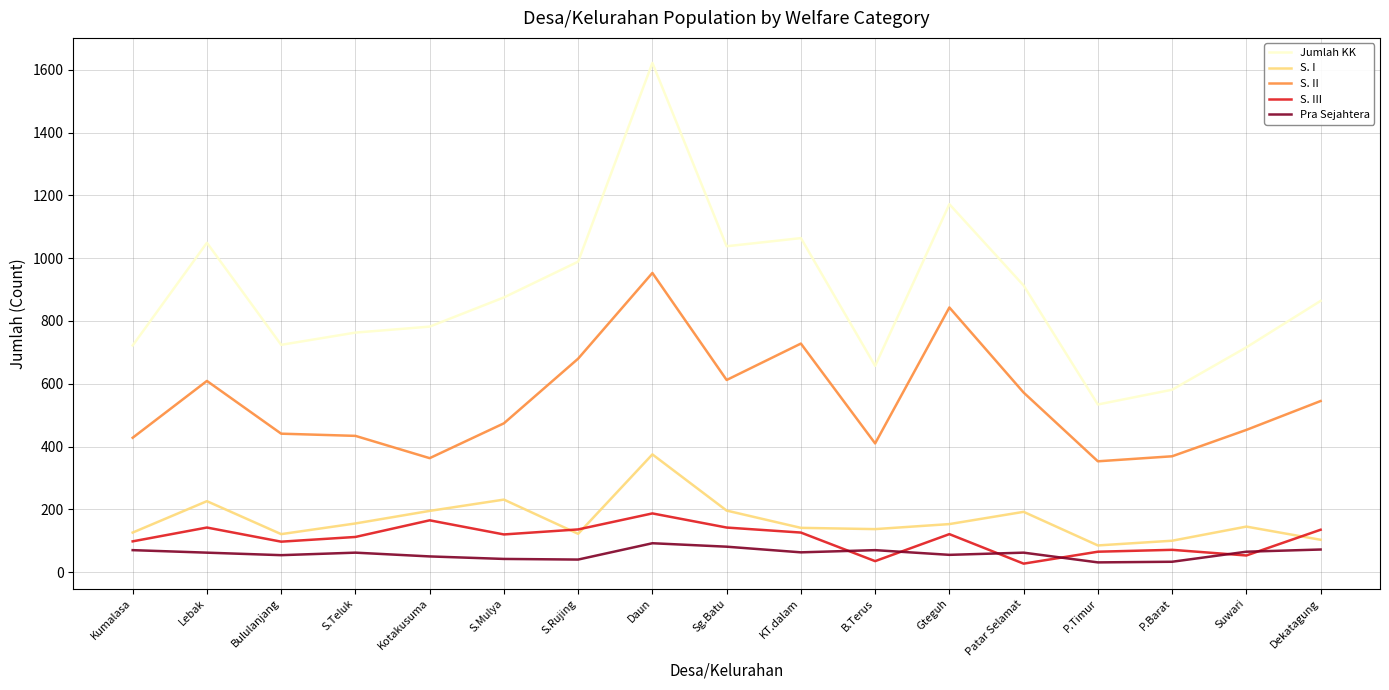

Which series has the largest total across all categories?

Jumlah KK